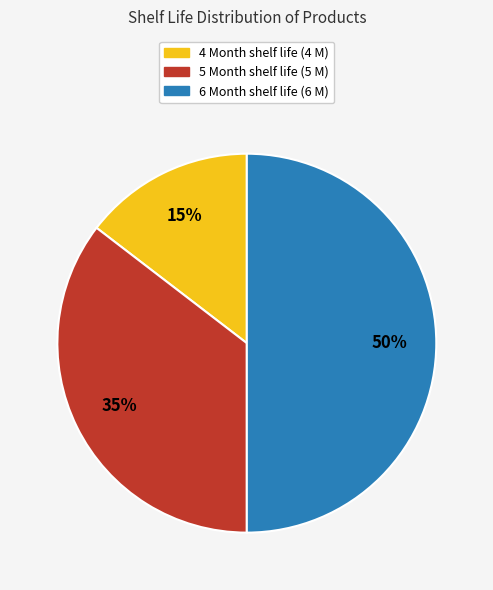

To the nearest percent, what is the average slice percentage?

33%